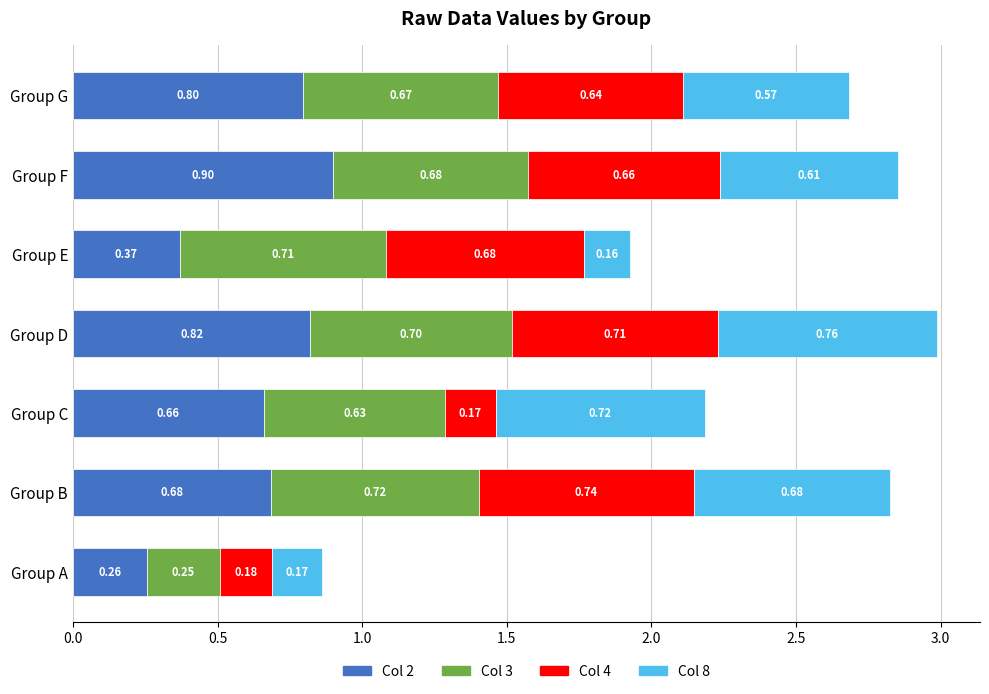

What is the sum of all Col 2 values?

4.5